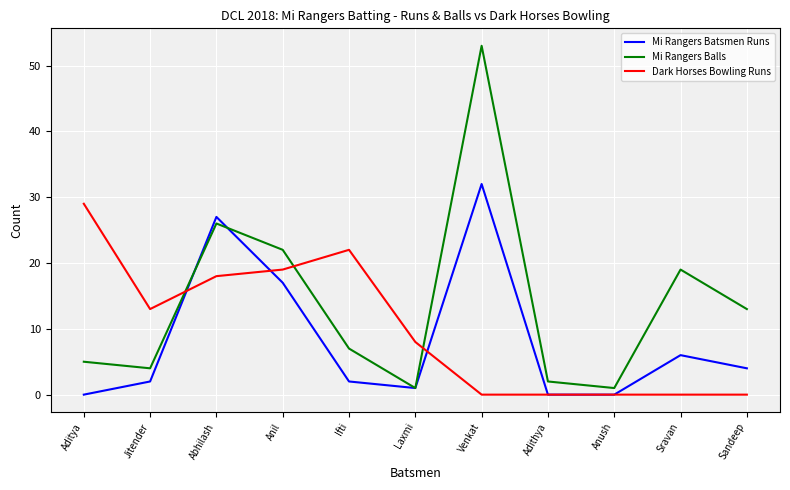

What position from the left is Laxmi?

6